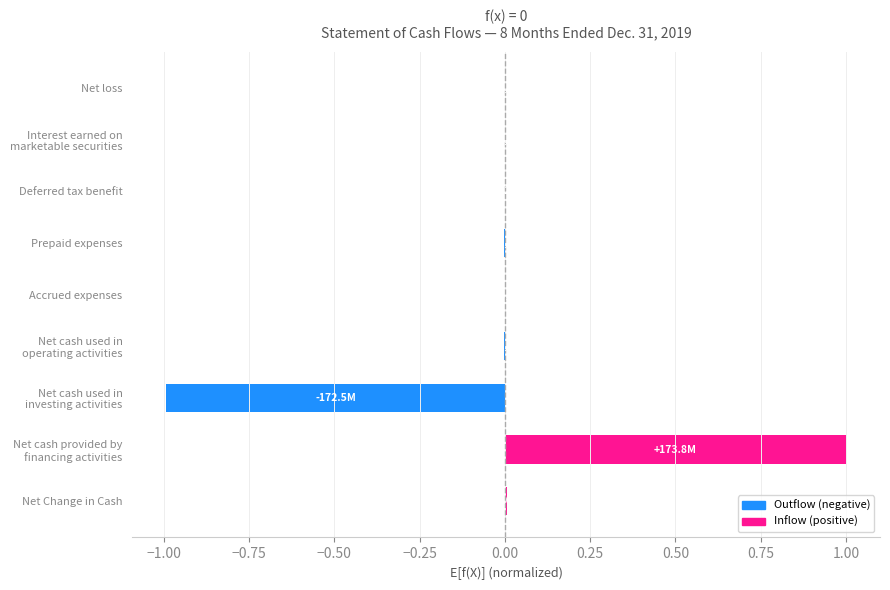

How many data points are less than 0?

6